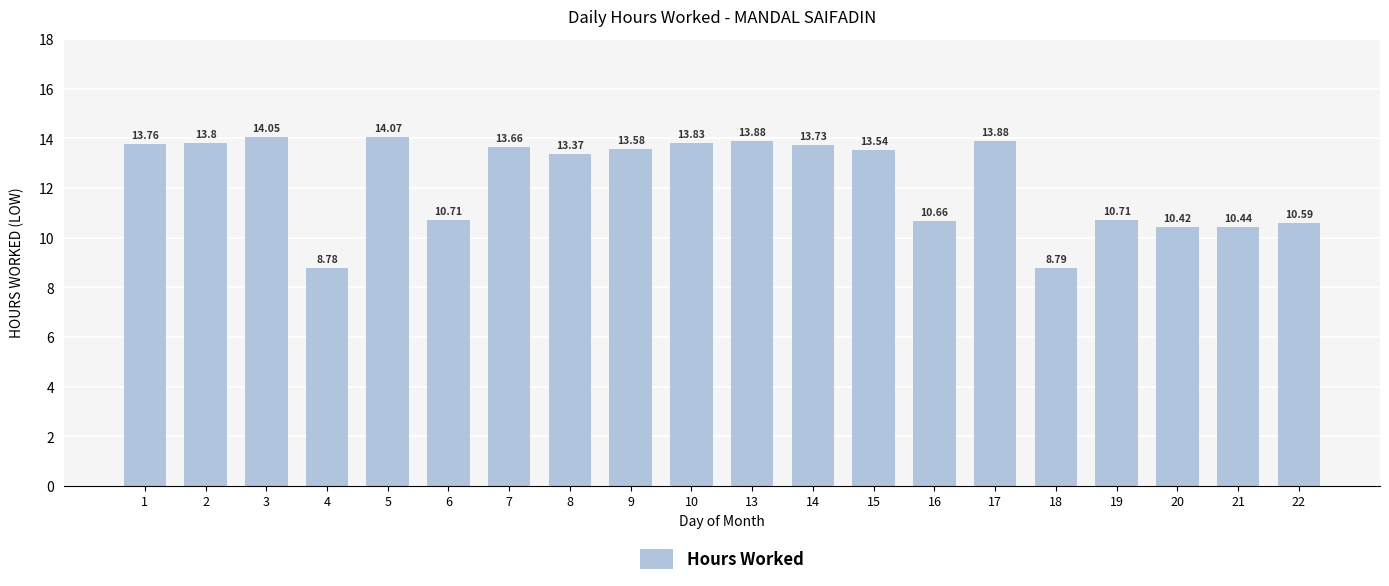

What is the value of the 6th bar from the left?

10.7